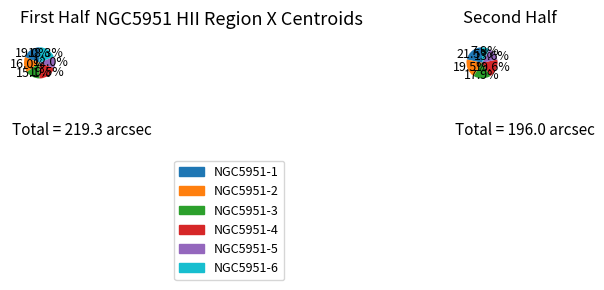

What is the largest slice in the pie chart?

NGC5951-1